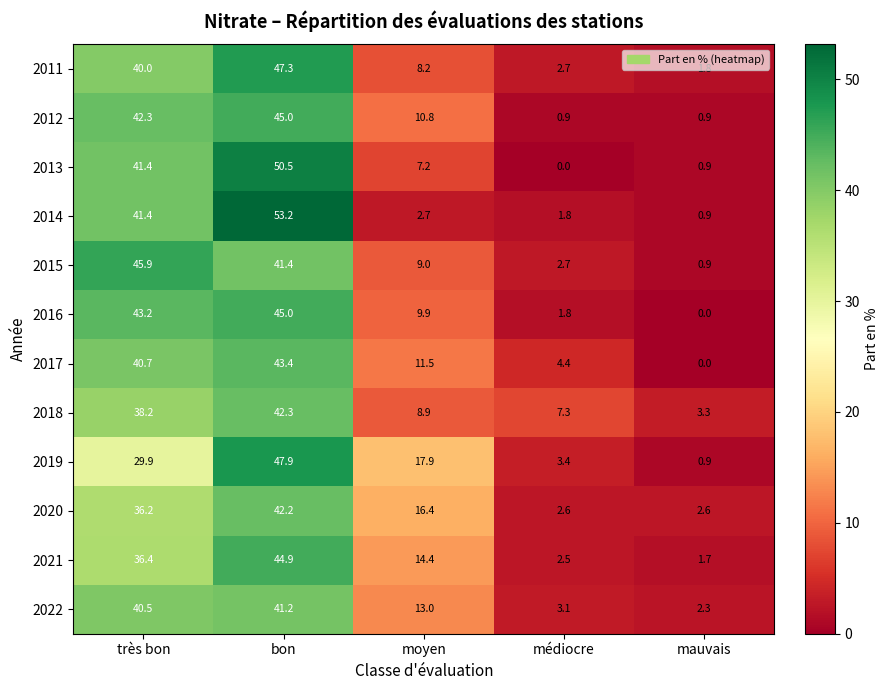

Rank the categories by 2014 value from highest to lowest.

bon, très bon, moyen, médiocre, mauvais